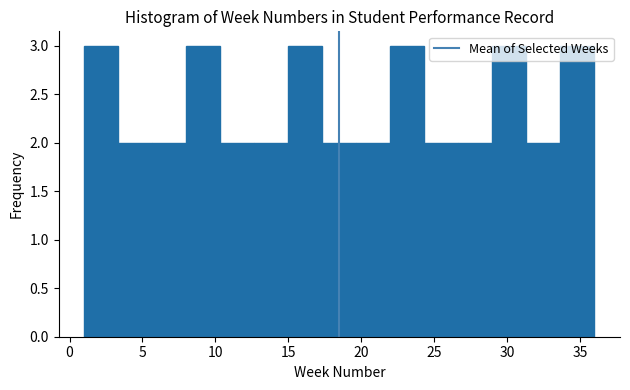

How tall is the bar that spans 12.5 to 15.0 on the x-axis? Neither the bar edges nor the heights are printed on the chart, so give them approximately, as read against the axes.

2